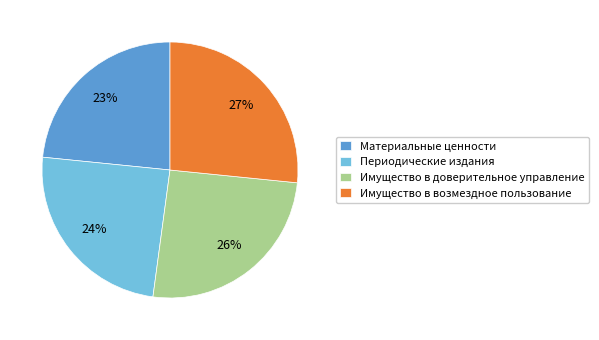

How many segments does this pie chart have?

4